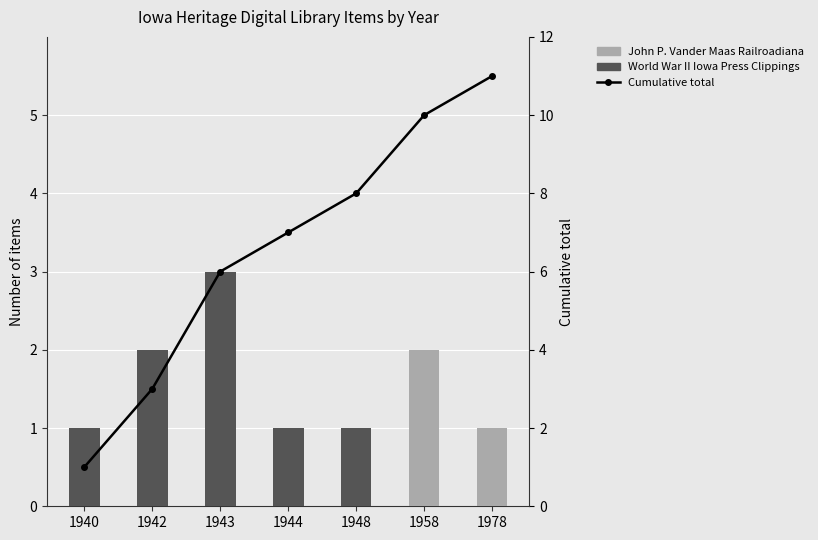

Reading left to right, extract all data points from this chart.

John P. Vander Maas Railroadiana: 0	0	0	0	0	2	1
World War II Iowa Press Clippings: 1	2	3	1	1	0	0
Cumulative total: 1	3	6	7	8	10	11